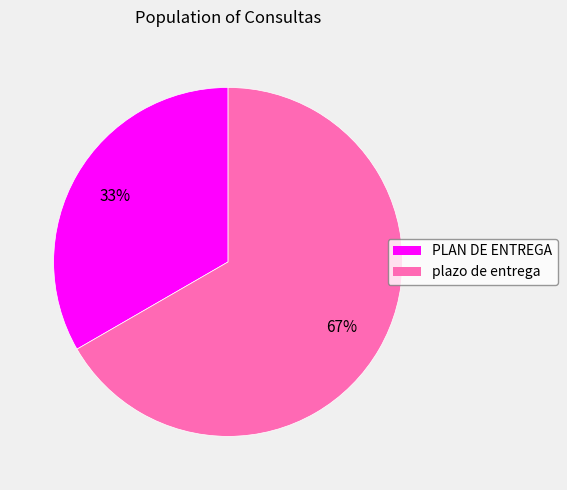

Which has a higher value, PLAN DE ENTREGA or plazo de entrega?

plazo de entrega